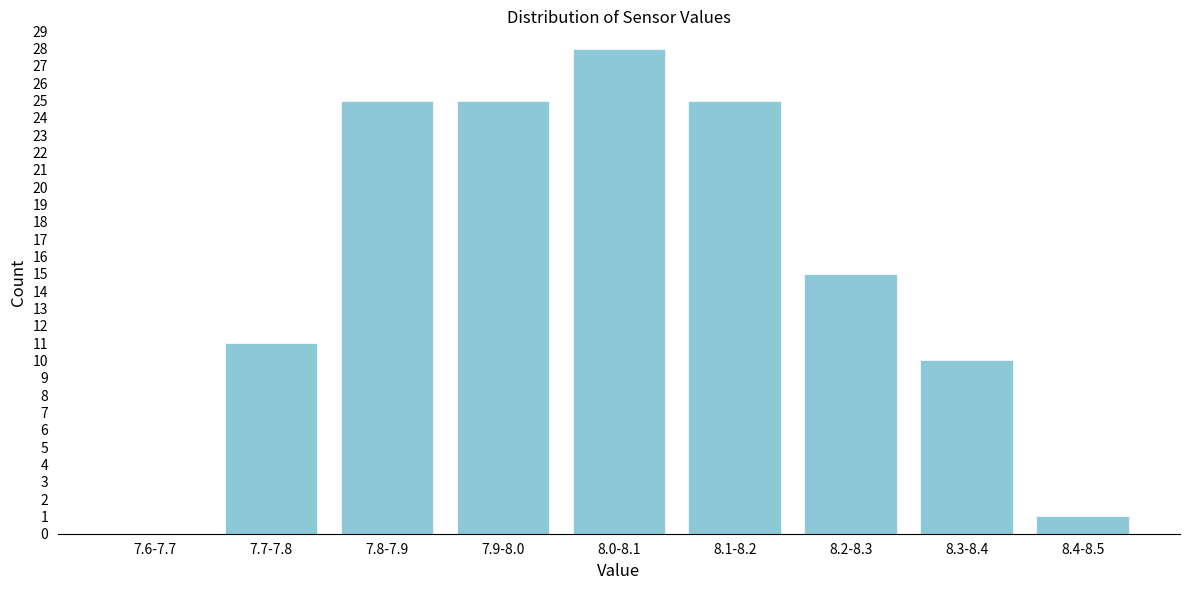

Reading left to right, extract all data points from this chart.

7.6-7.7=0	7.7-7.8=11	7.8-7.9=25	7.9-8.0=25	8.0-8.1=28	8.1-8.2=25	8.2-8.3=15	8.3-8.4=10	8.4-8.5=1